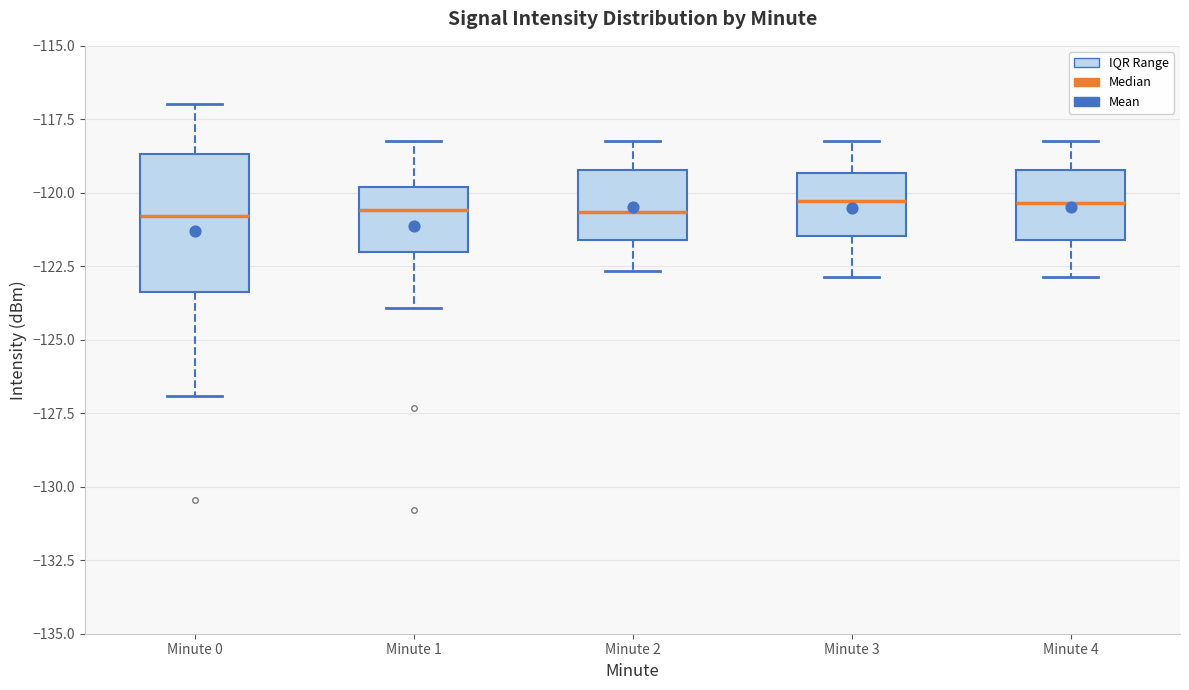

Reading left to right, read every box against the y-axis: the position of its median line, the range the box covers, and the ends of its whiskers. The values are not printed on the chart, so give them approximately, as read against the axis.

Minute 0: median -121.0, box -123.5 to -118.5, whiskers -127.0 to -117.0
Minute 1: median -120.5, box -122.0 to -120.0, whiskers -124.0 to -118.0
Minute 2: median -120.5, box -121.5 to -119.0, whiskers -122.5 to -118.0
Minute 3: median -120.5, box -121.5 to -119.5, whiskers -123.0 to -118.0
Minute 4: median -120.5, box -121.5 to -119.0, whiskers -123.0 to -118.0